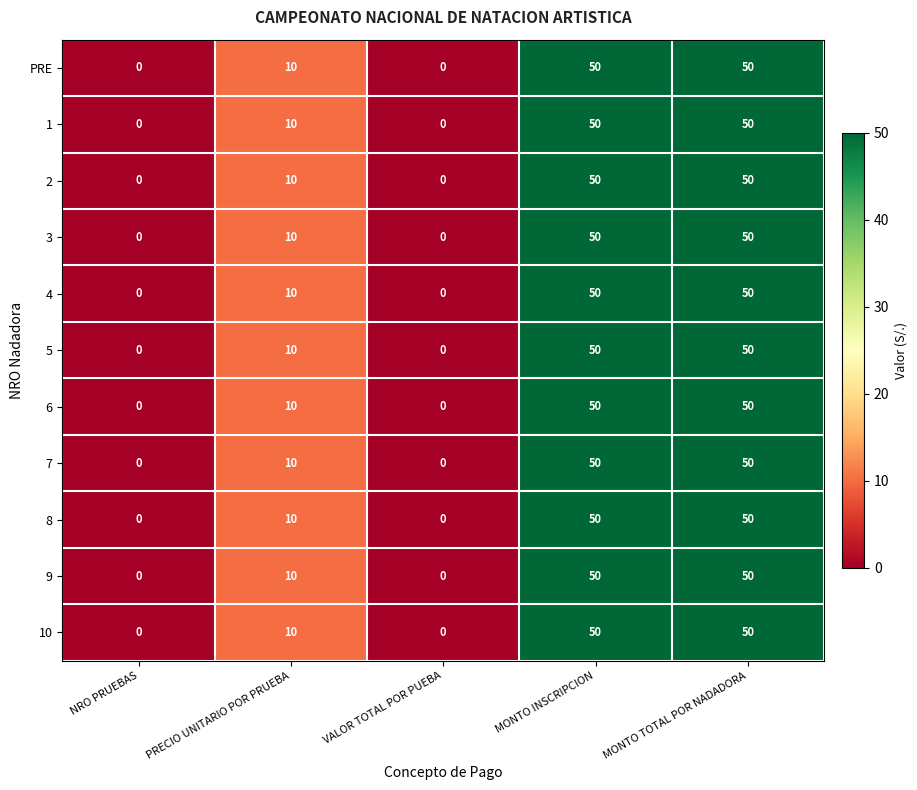

What is the total value across all series at MONTO INSCRIPCION?

550